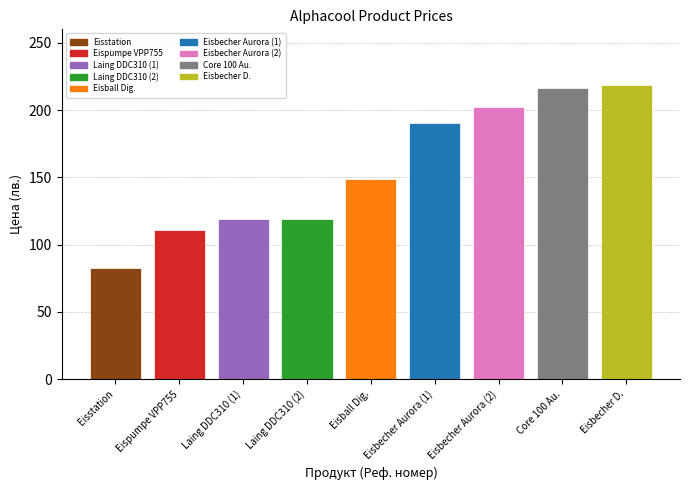

How many values are below 148?

4